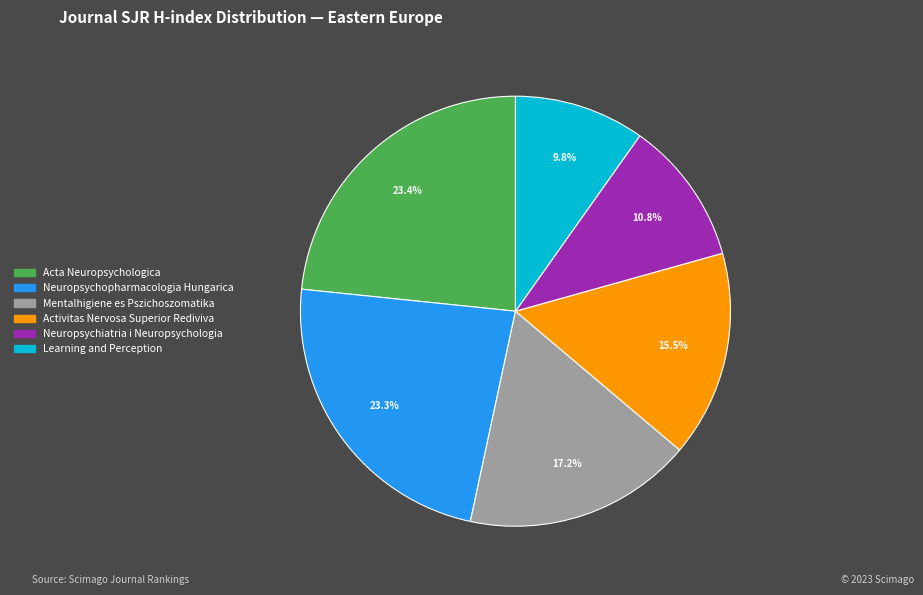

True or false: Acta Neuropsychologica accounts for 29% of the total.

False